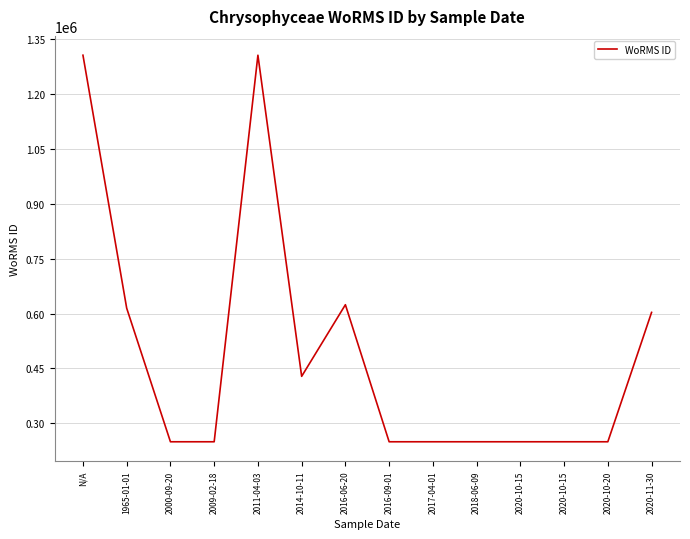

What is the approximate value at 2020-10-20, to the nearest 10?

249720